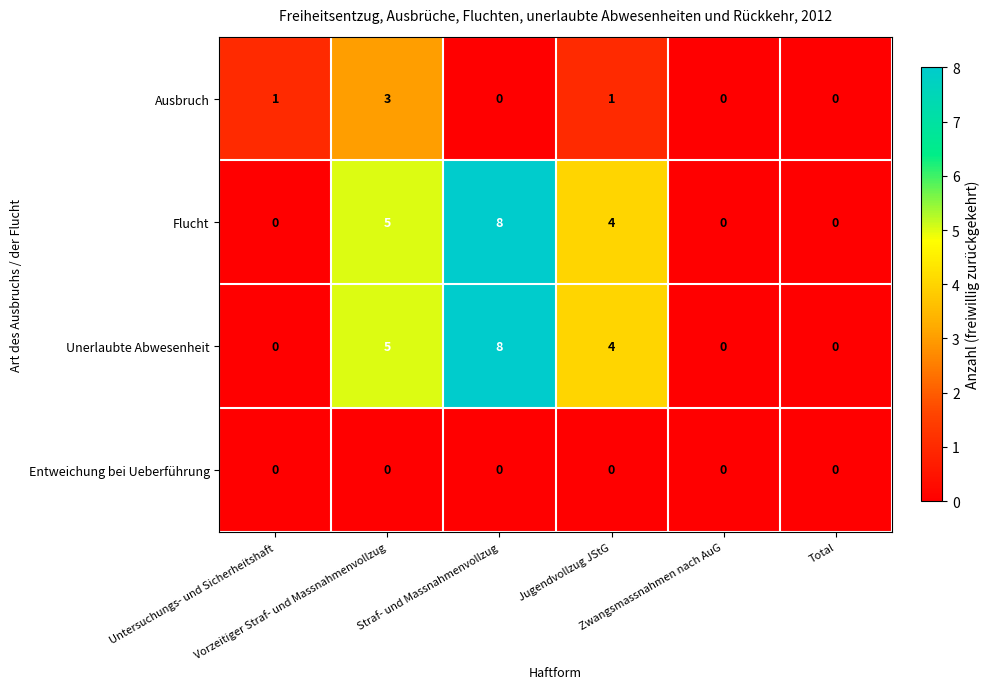

What is the difference between the second highest and second lowest values in the Flucht series?

5